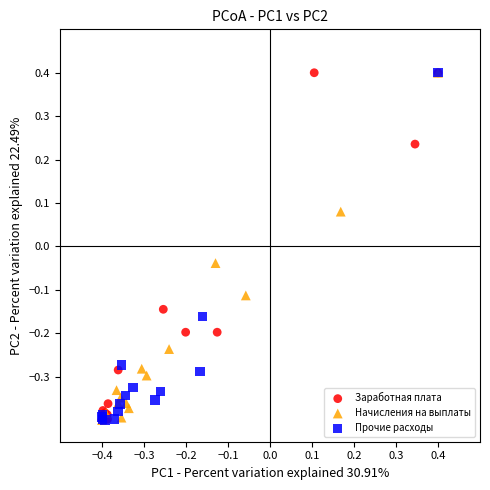

What are all the series names shown in the legend?

Заработная плата, Начисления на выплаты, Прочие расходы